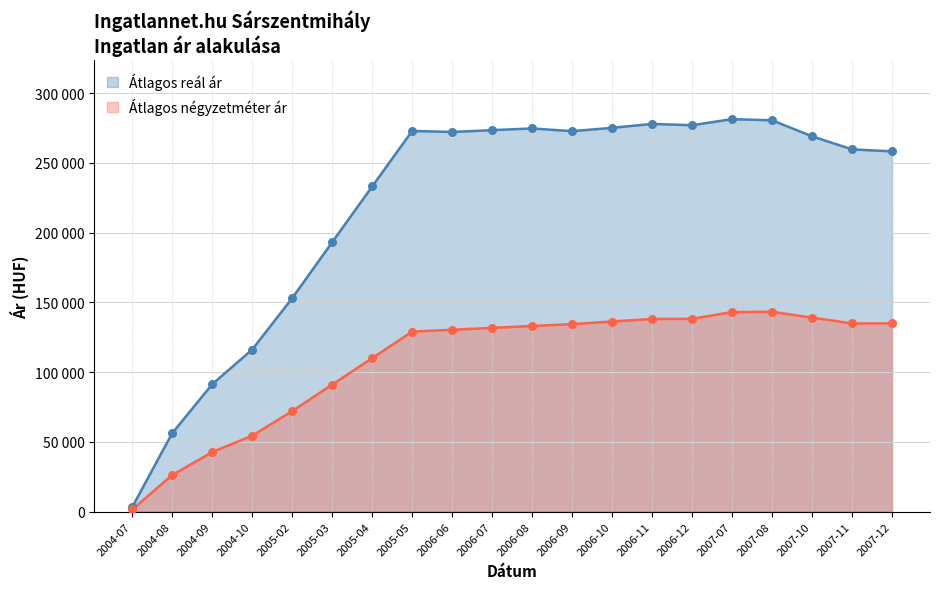

Which series has the widest spread of Y values?

Átlagos reál ár